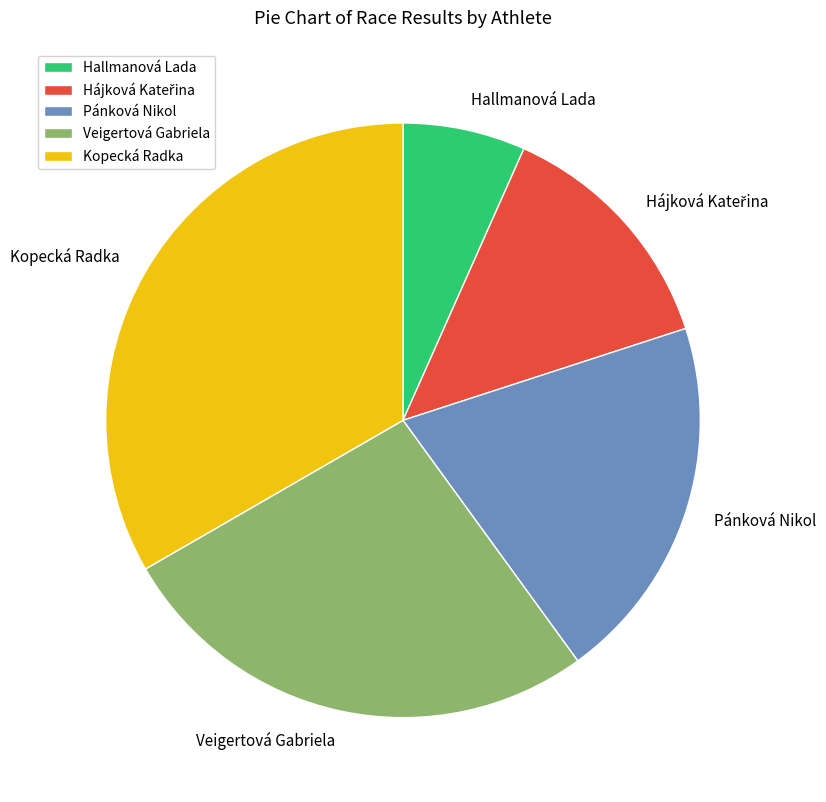

Does Pánková Nikol represent more than half of the total?

No